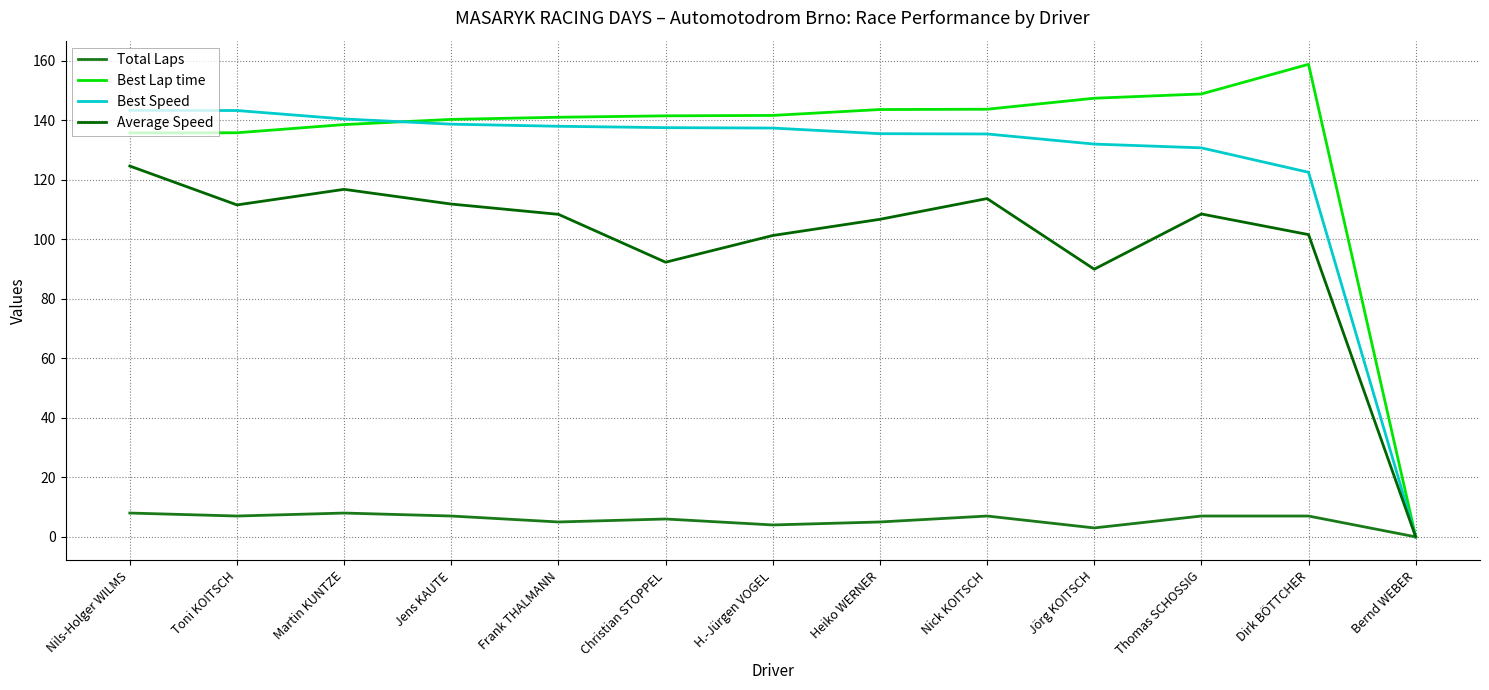

What is the highest value of the Total Laps series?

8.0